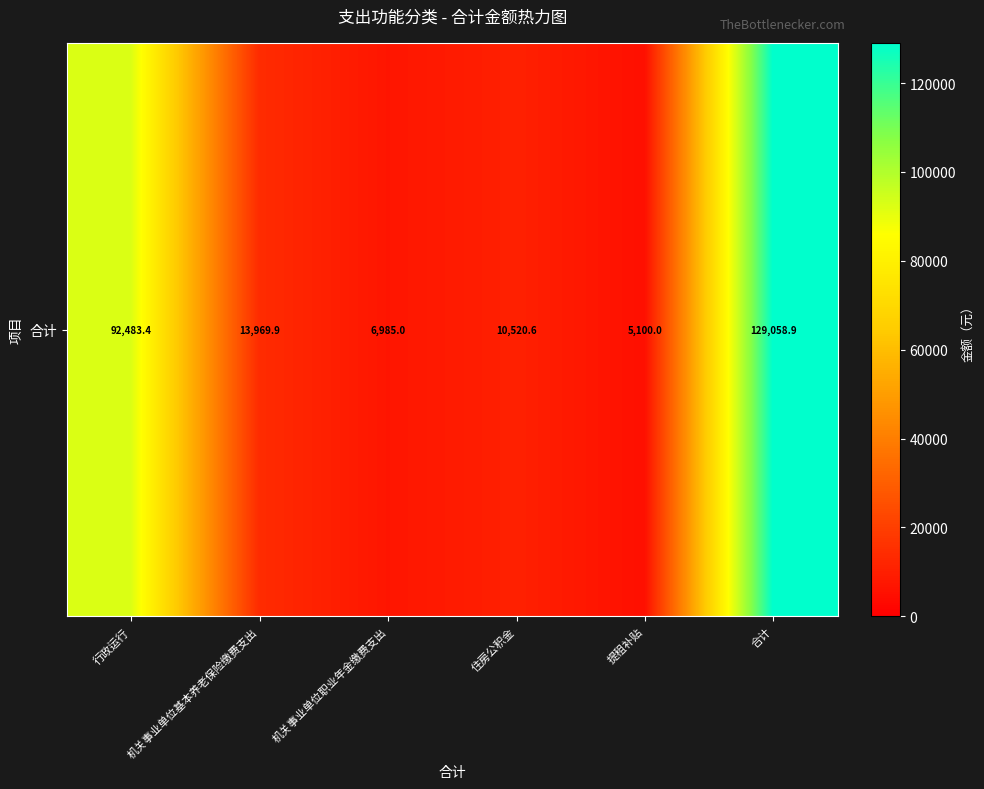

What value does the data have at 行政运行?

92483.4